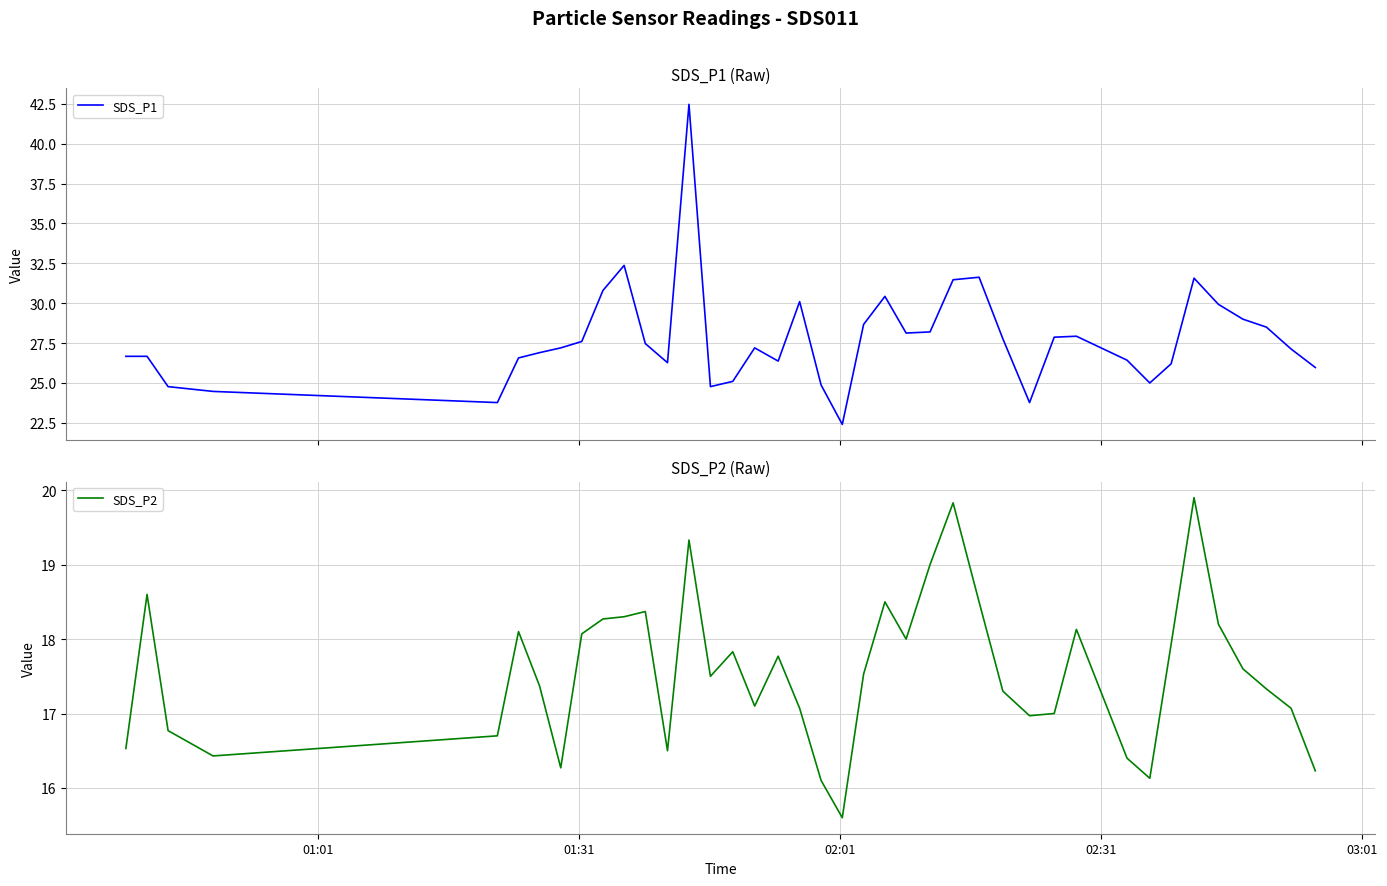

What is the highest value of the SDS_P2 series?

19.9